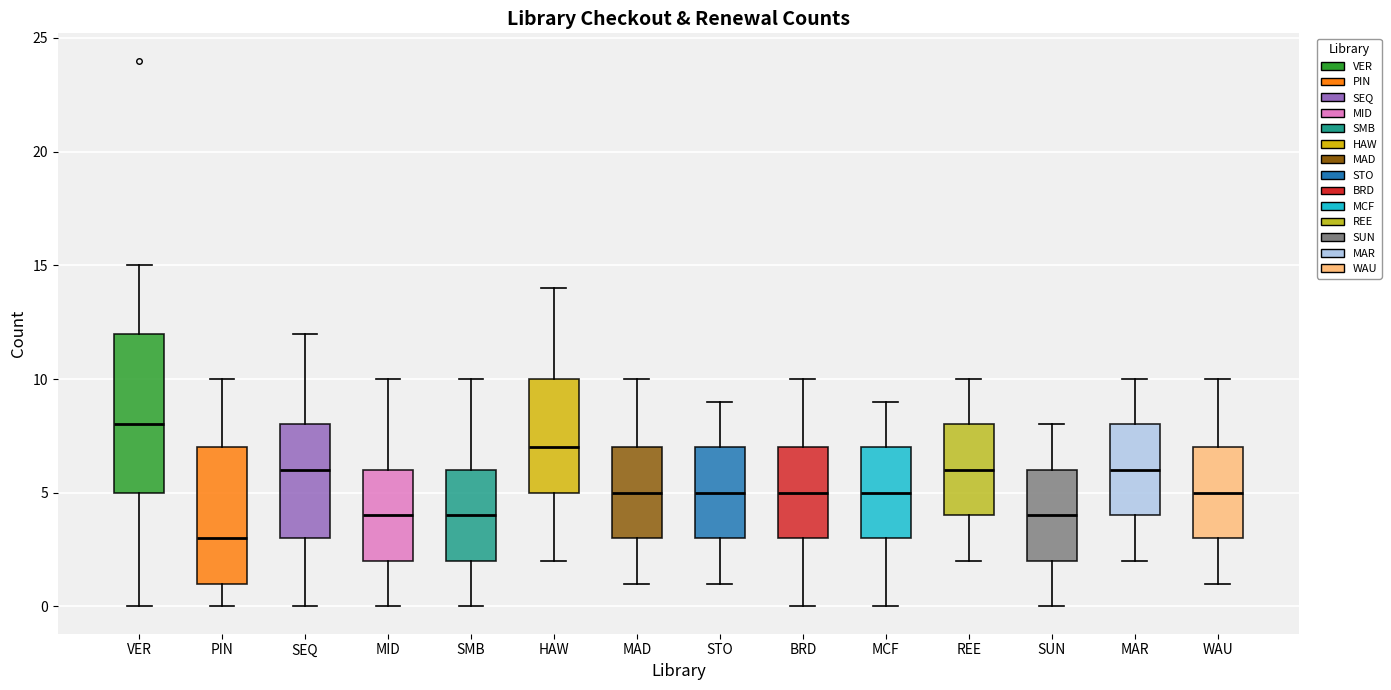

Which box is the tallest, from its lower edge to its upper edge?

VER